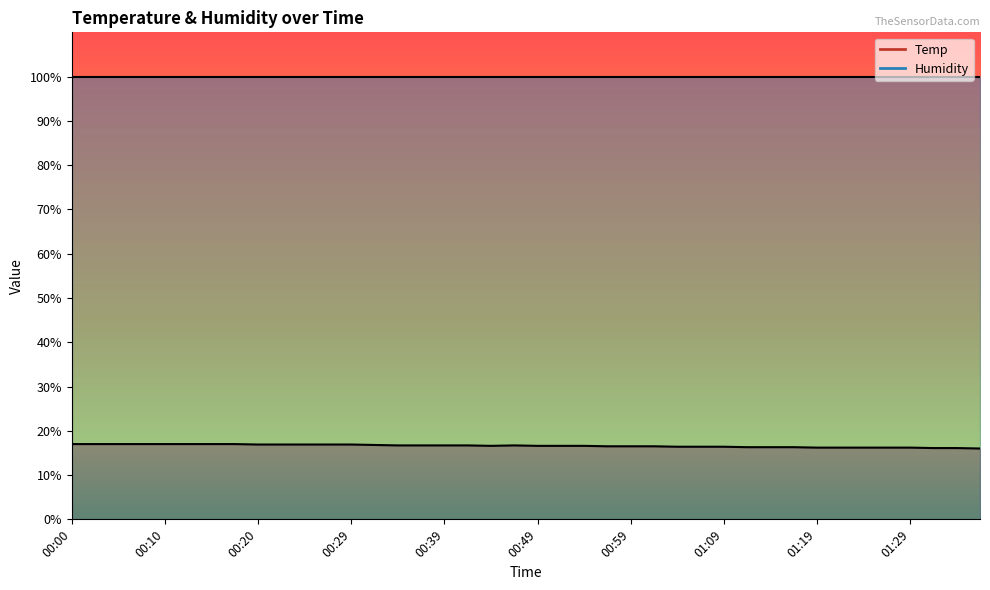

List the labels in order of value, largest first.

00:00, 00:02, 00:05, 00:07, 00:10, 00:12, 00:15, 00:17, 00:20, 00:22, 00:24, 00:27, 00:29, 00:32, 00:34, 00:37, 00:39, 00:42, 00:46, 00:44, 00:49, 00:51, 00:54, 00:56, 00:59, 01:01, 01:04, 01:06, 01:09, 01:11, 01:14, 01:16, 01:19, 01:21, 01:24, 01:26, 01:29, 01:31, 01:33, 01:36